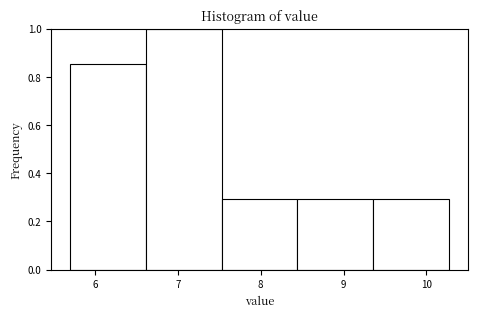

Reading left to right, transcribe this chart: for each bar, give the range it covers on the x-axis and its height. Neither the bar edges nor the heights are printed on the chart, so give them approximately, as read against the axes.

5.7 to 6.6: 0.86
6.6 to 7.5: 1.00
7.5 to 8.4: 0.30
8.4 to 9.4: 0.30
9.4 to 10.3: 0.30